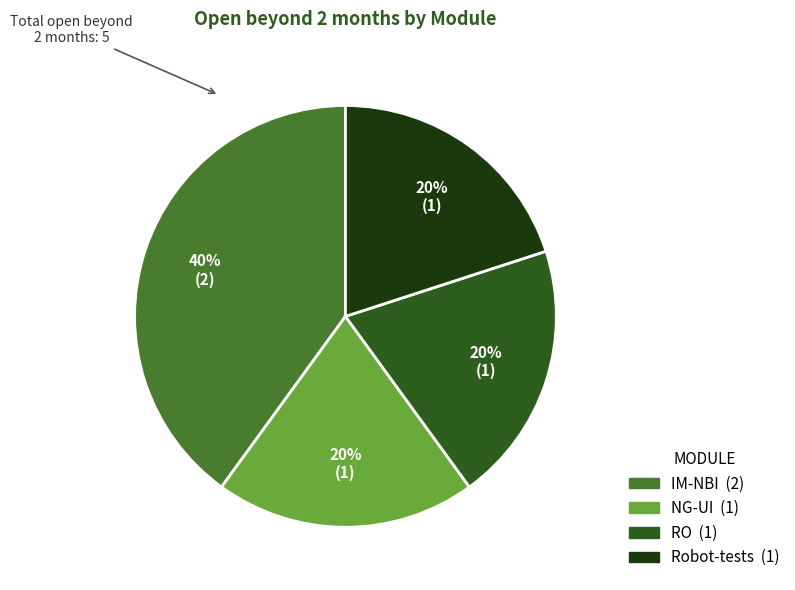

What is the ratio of the value at RO to the value at IM-NBI?

0.5